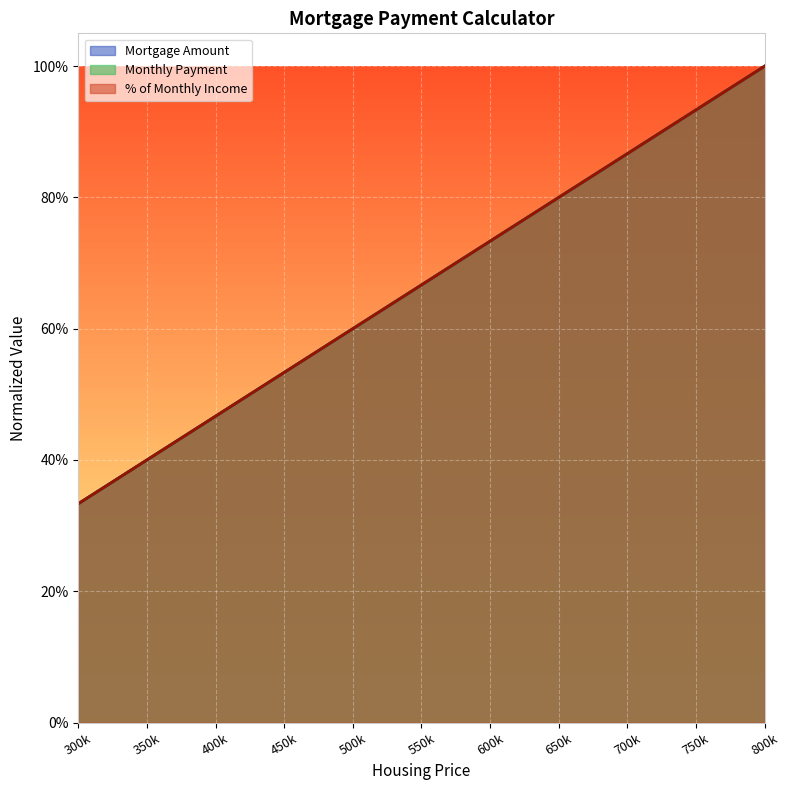

What is the value of the Mortgage Amount point at the 2nd from the left?

0.4